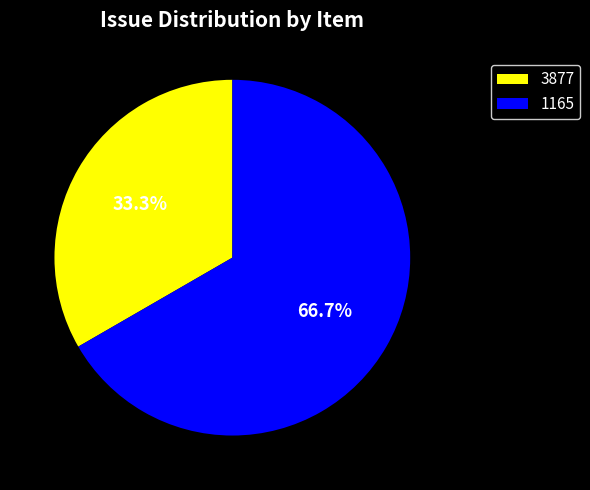

What percentage is NOT represented by 3877?

66.7%